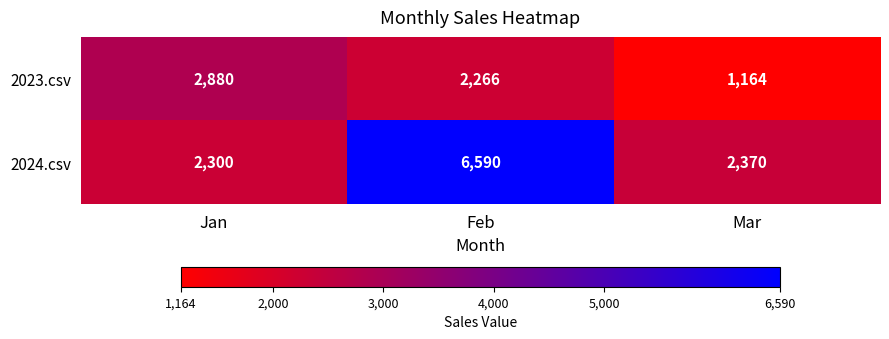

Reading right to left, list all the values displayed in this chart.

2023.csv: Mar=1164	Feb=2266	Jan=2880
2024.csv: Mar=2370	Feb=6590	Jan=2300